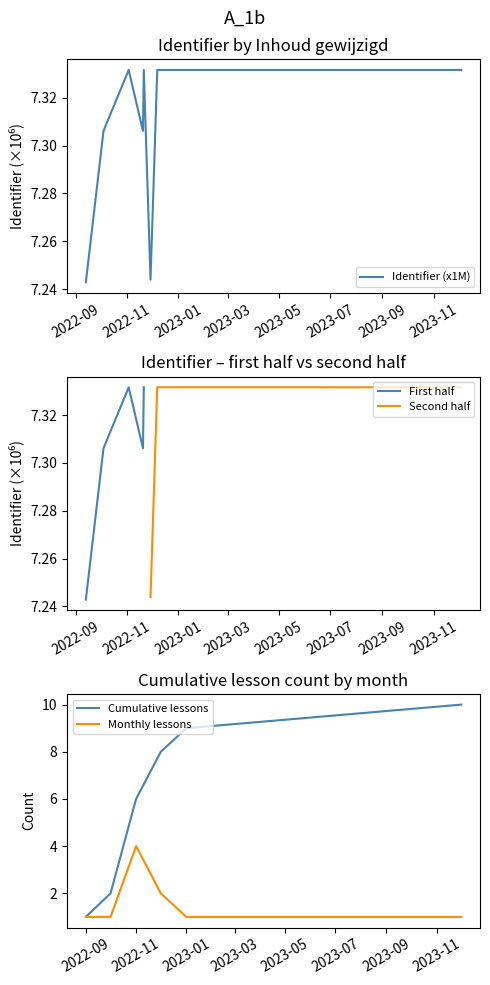

What is the label of the 10th point from the left?

2023-12-04